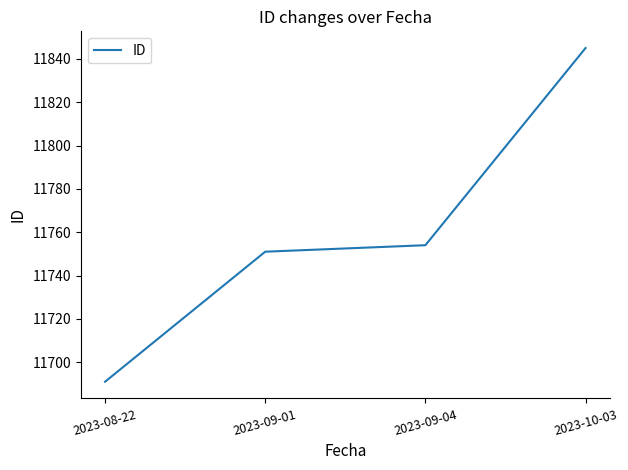

How many series are shown in this chart?

1